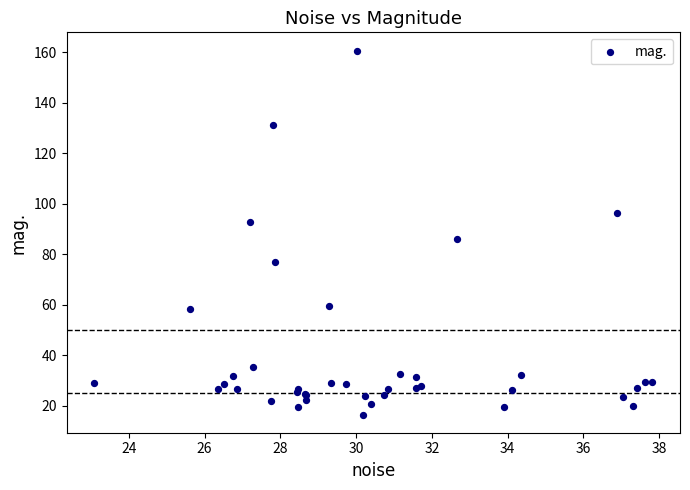

What Y value in the scatter plot is closest to 88?

86.0